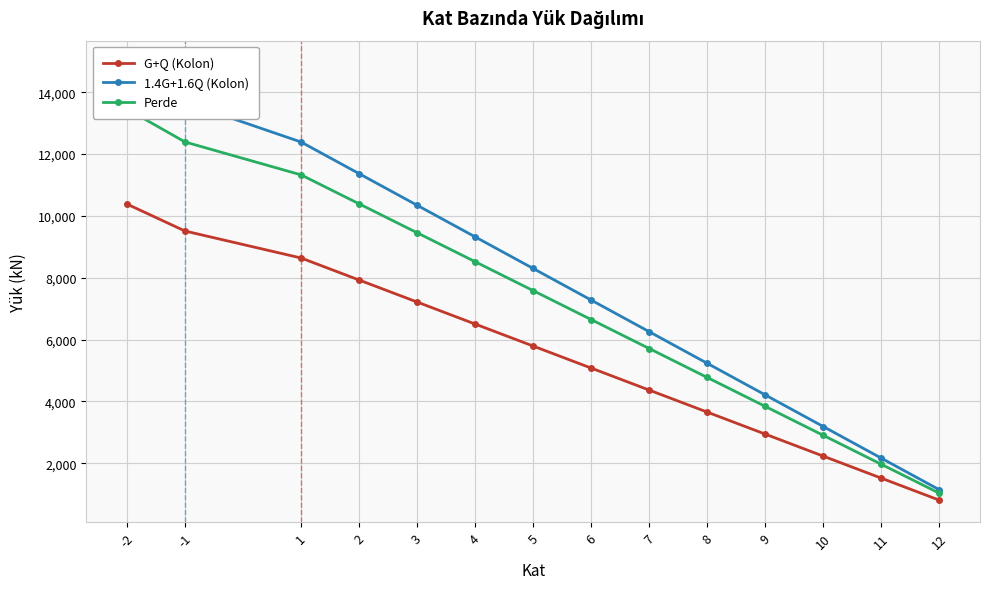

What is the total value across all series at 2?

29688.0